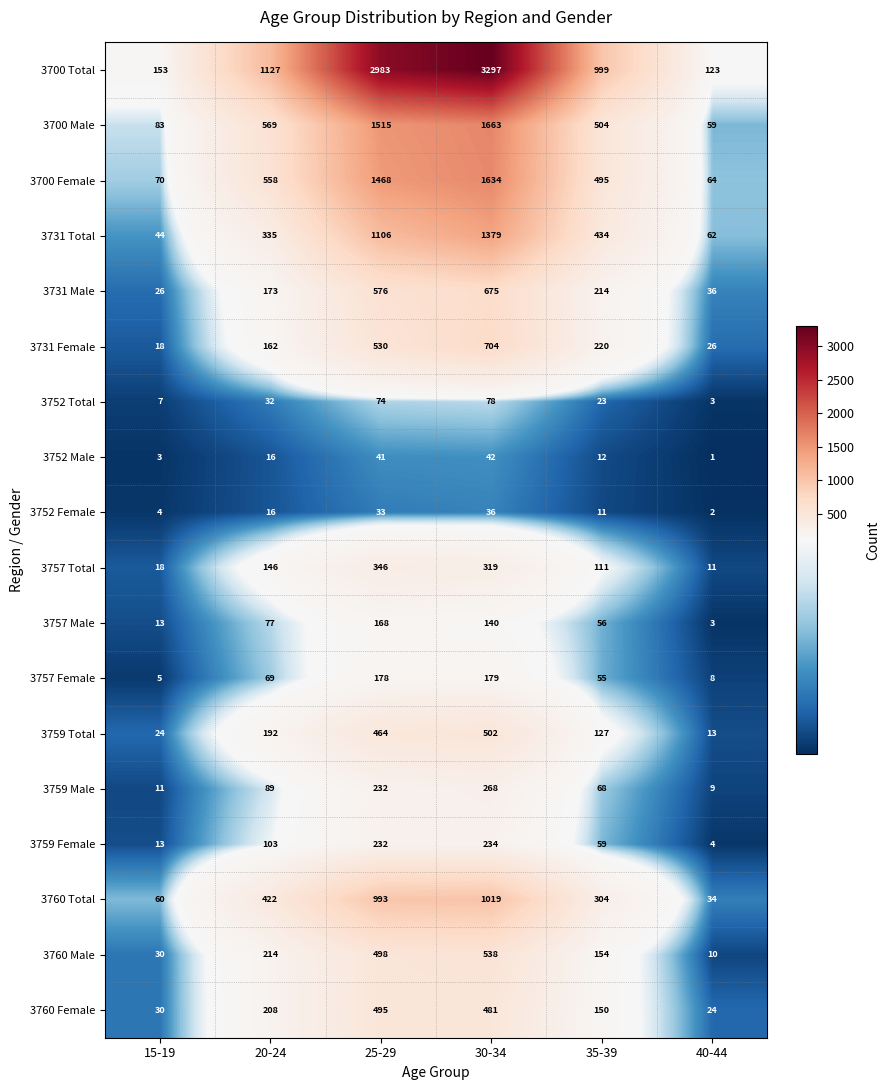

Is it true that 3700 Total equals 1127 at 20-24?

True